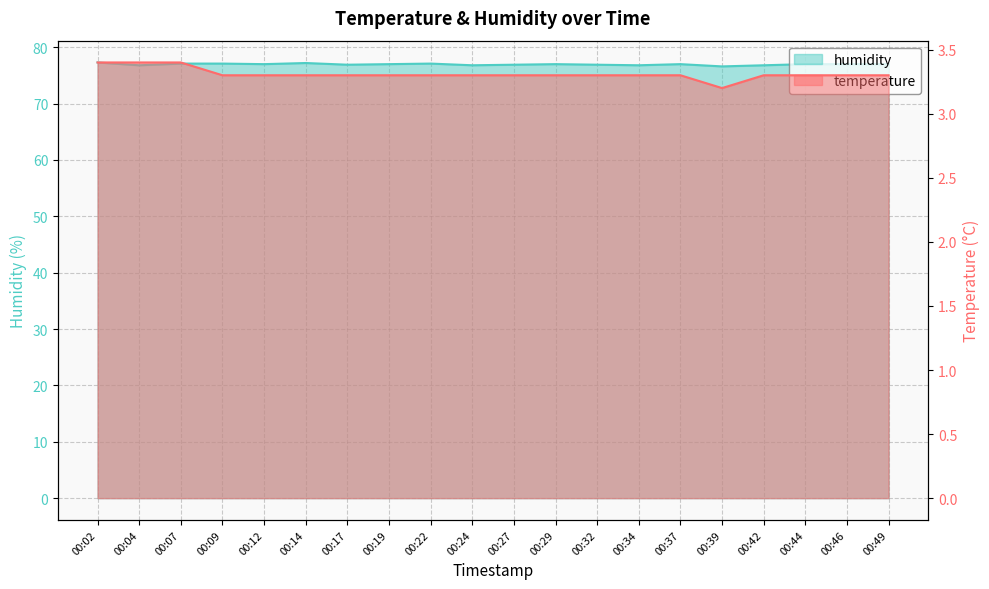

What is the difference between the maximum and second lowest values in the temperature series?

0.1